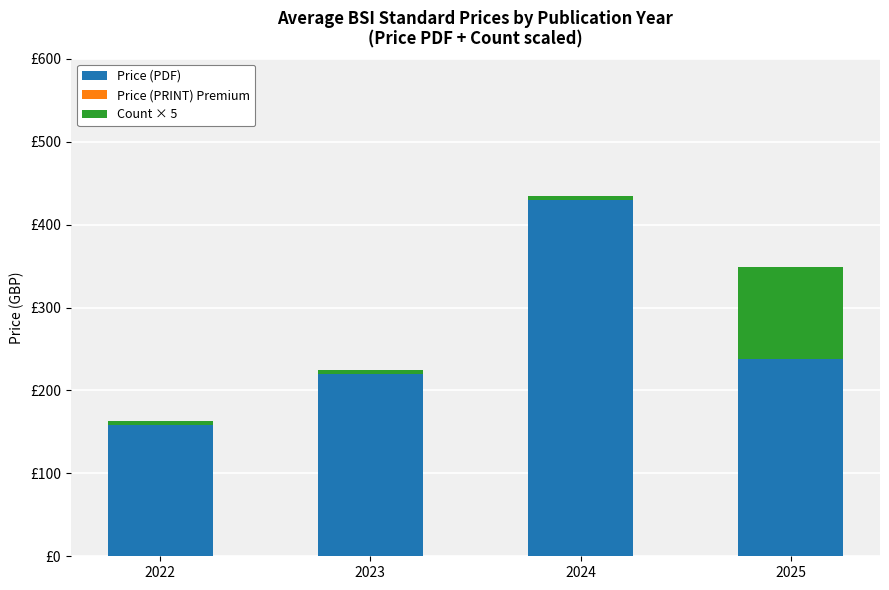

At 2022, list the series in order from largest to smallest.

Price (PDF), Count × 5, Price (PRINT) Premium